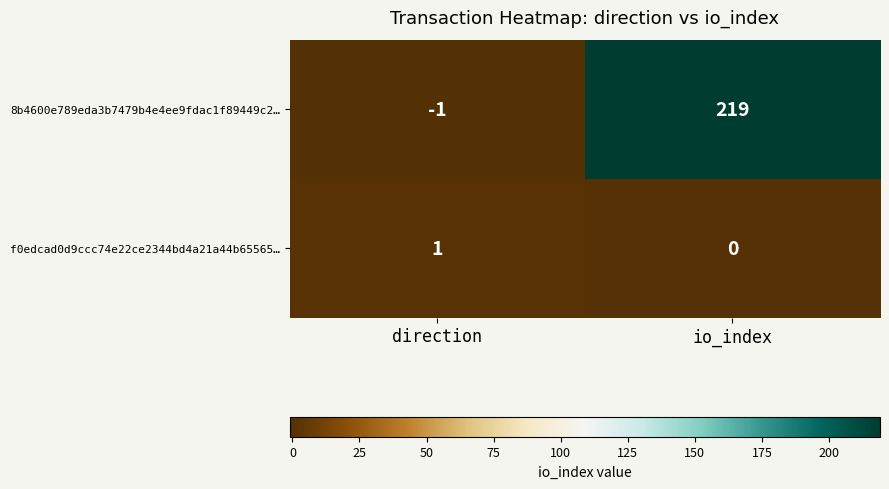

Rank the series at direction from lowest to highest value.

8b4600e789eda3b7479b4e4ee9fdac1f89449c2…, f0edcad0d9ccc74e22ce2344bd4a21a44b65565…